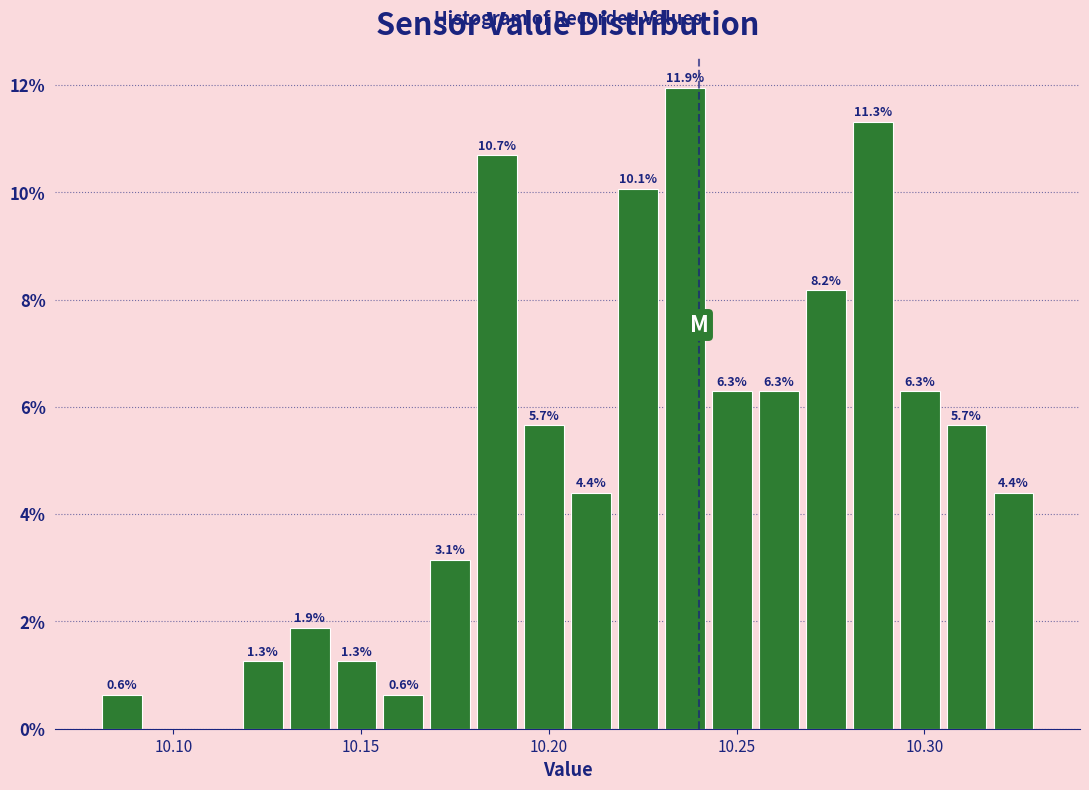

Around what value on the x-axis is the tallest bar? Give the approximate position of its centre, as read against the axis.

10.235